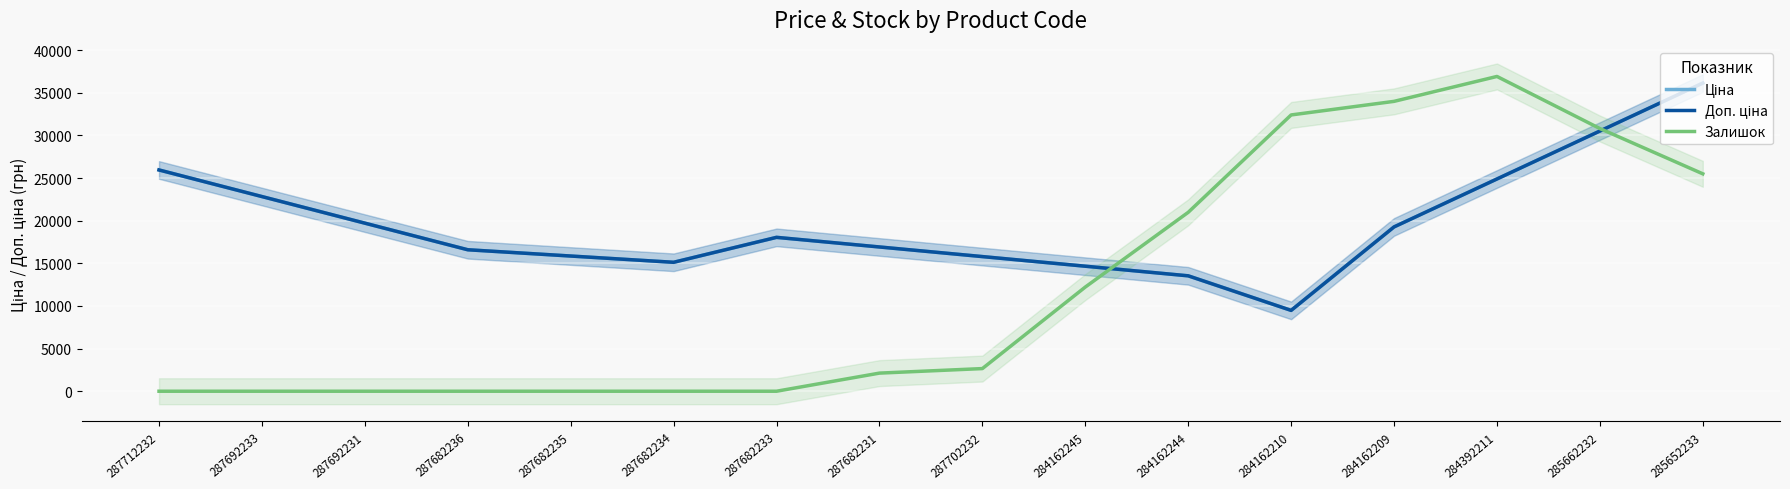

Where is the first local maximum for Ціна?

287682233